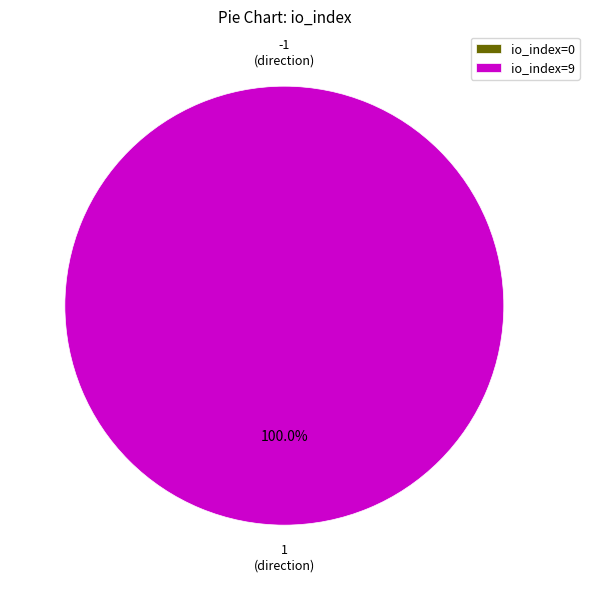

What percentage is the tx_1 (io_index=9) slice, to the nearest percent?

100%